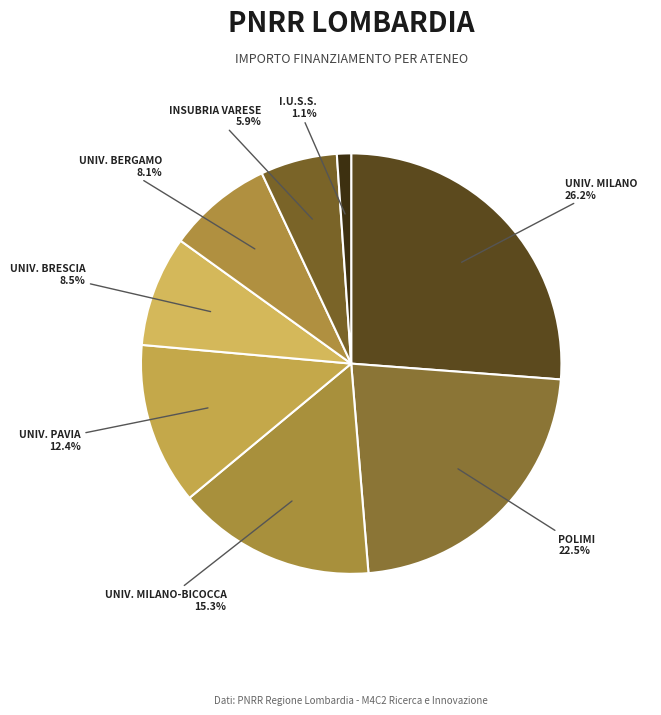

How many slices are in this pie chart?

8